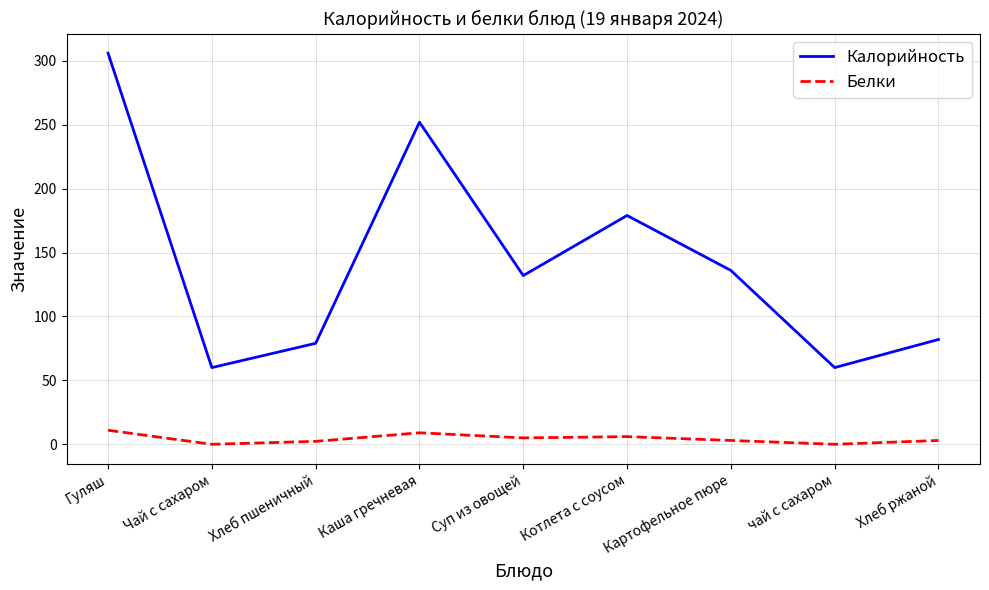

What is the difference between the maximum and minimum values in the Калорийность series?

246.0